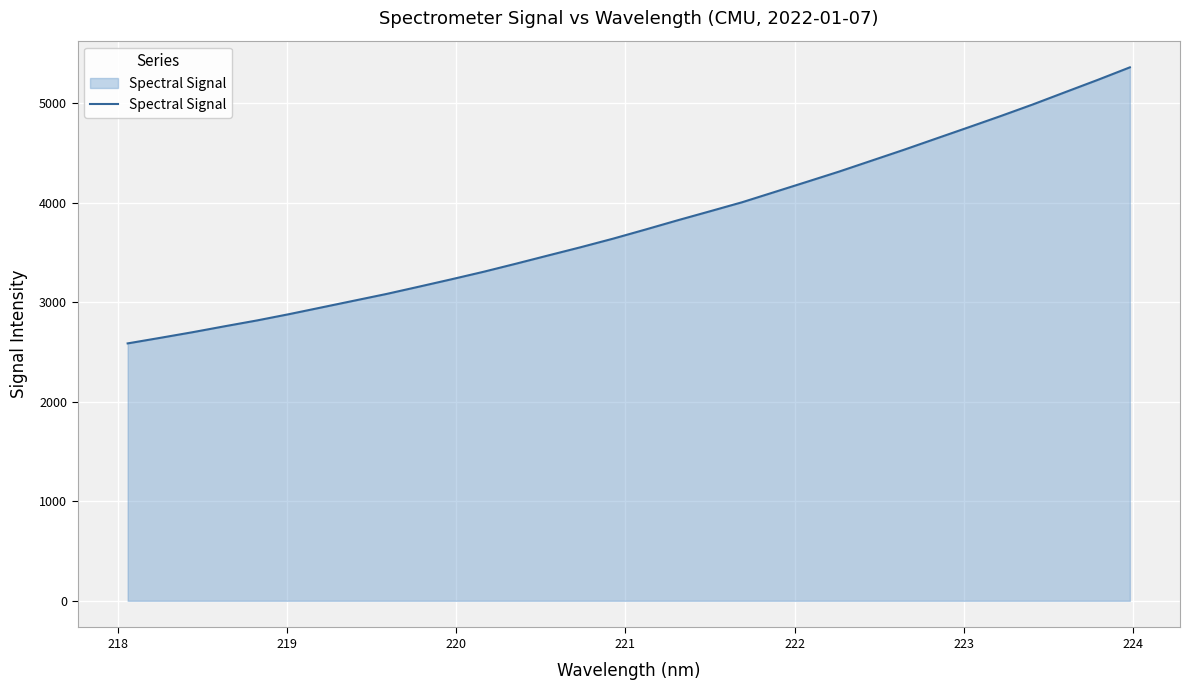

What is the difference between the maximum and minimum values?

2774.3